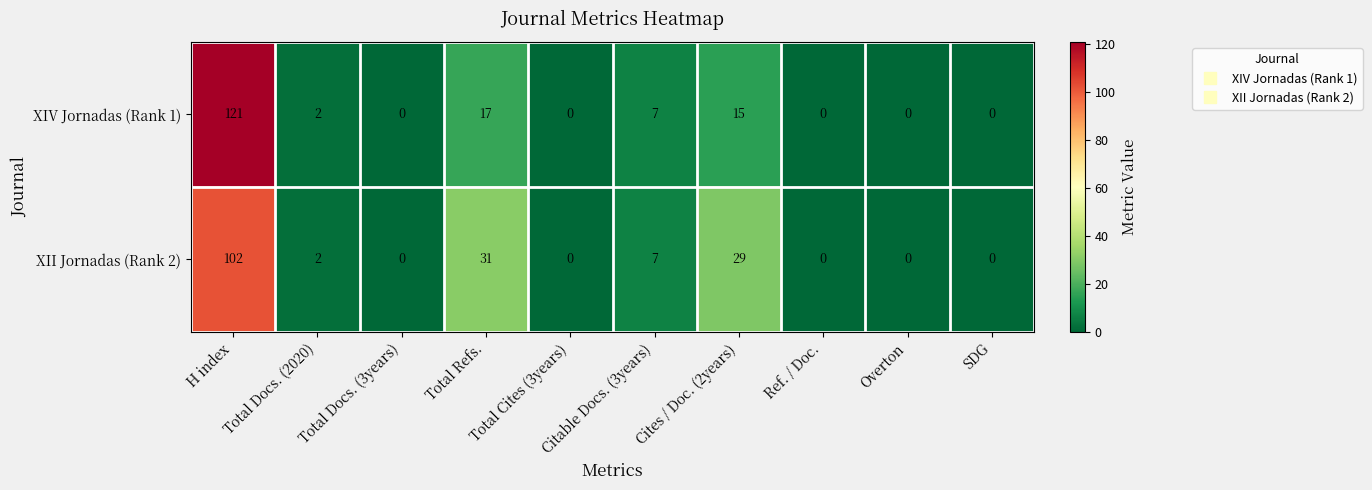

What is the average value of the XIV Jornadas (Rank 1) series?

16